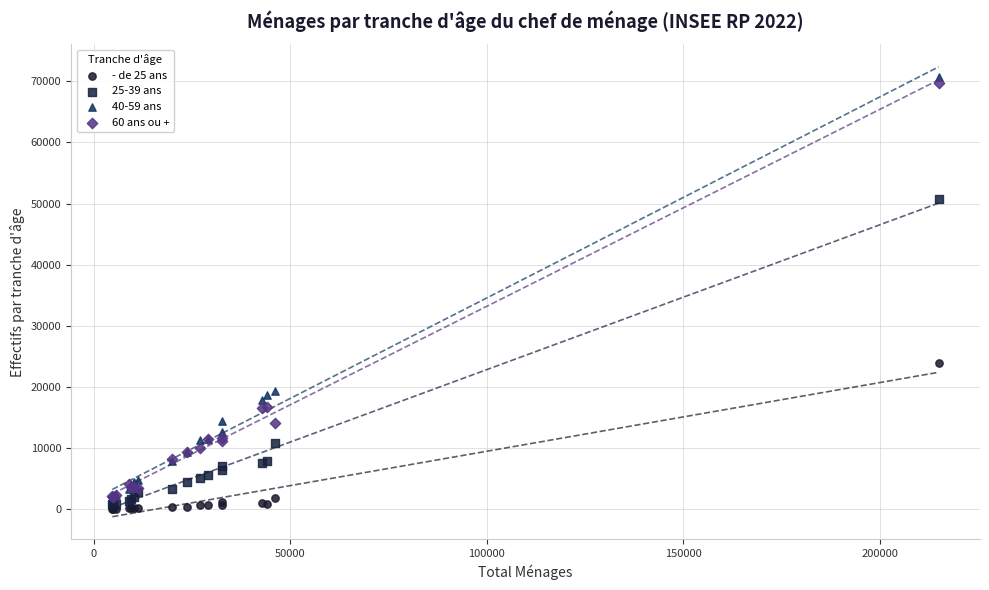

What are all the series names shown in the legend?

- de 25 ans, 25-39 ans, 40-59 ans, 60 ans ou +